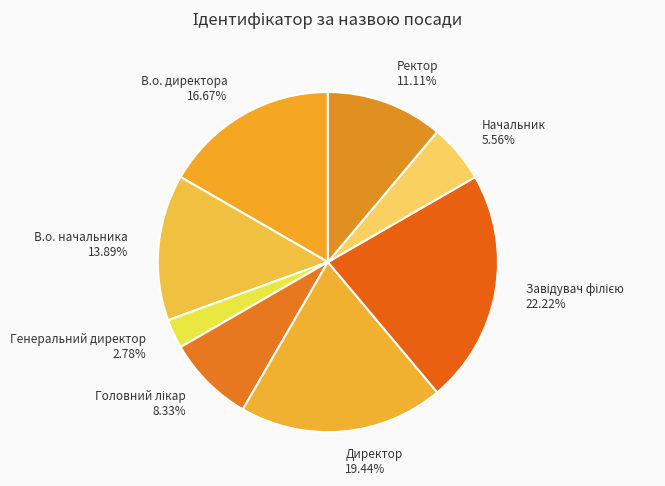

Is the sum of Начальник and Генеральний директор greater than half?

No